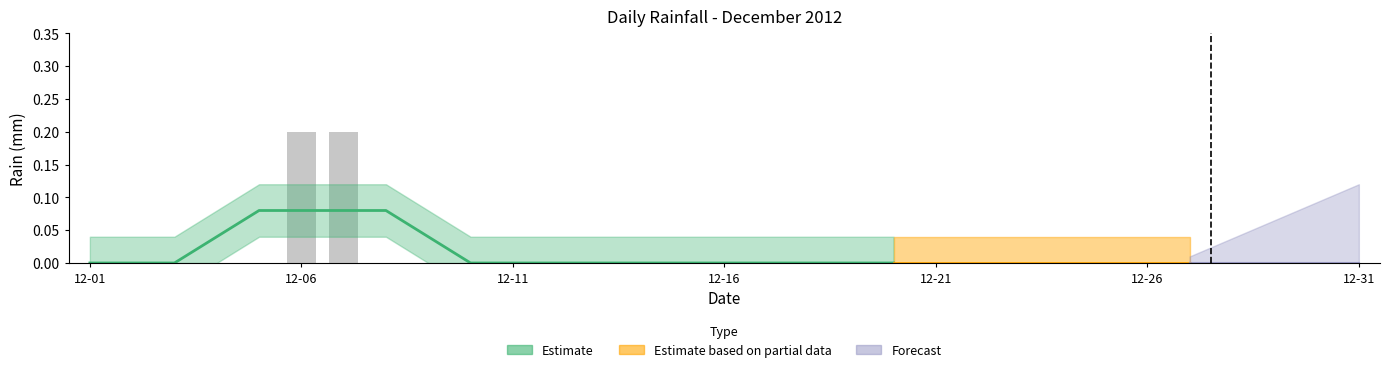

Between 30 and 23, which is larger?

30